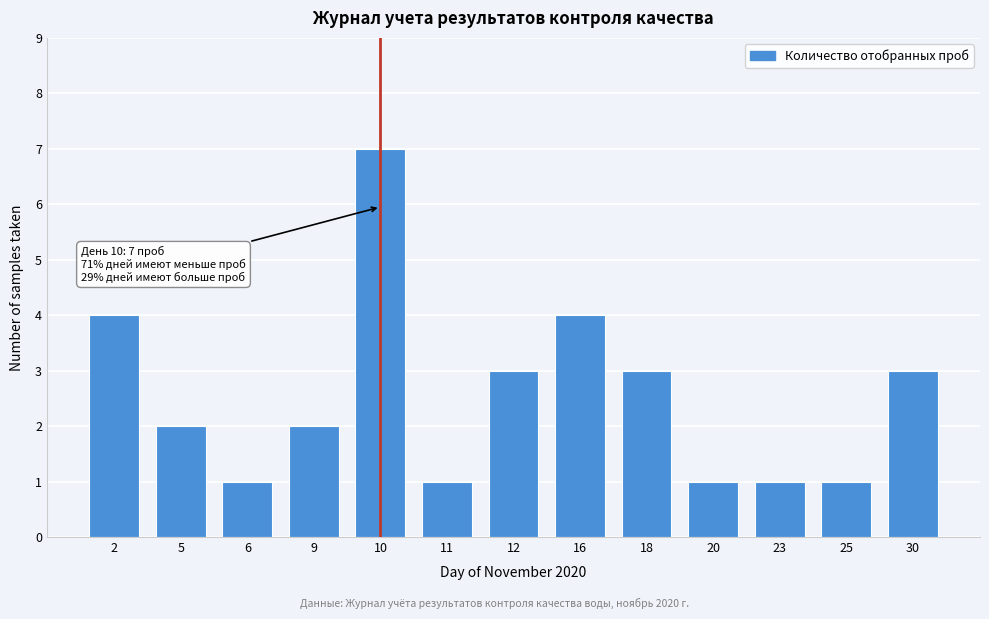

Reading left to right, list all the values displayed in this chart.

4	2	1	2	7	1	3	4	3	1	1	1	3